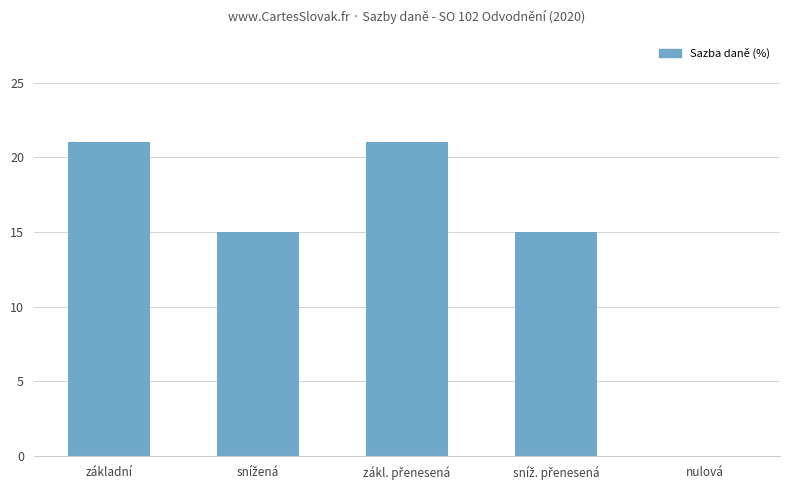

The chart shows a value of 4 at základní. True or false?

False